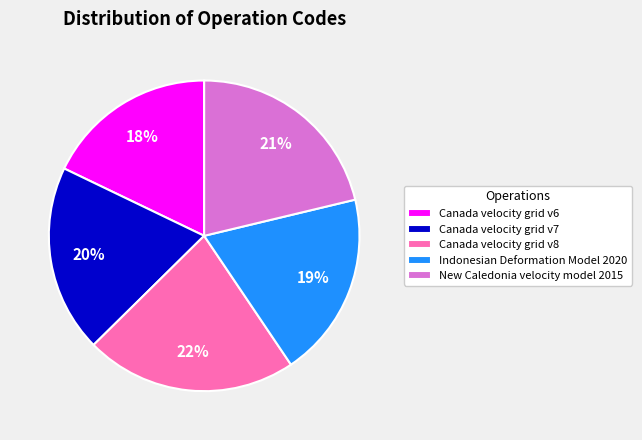

To the nearest percent, what is the average slice percentage?

20%